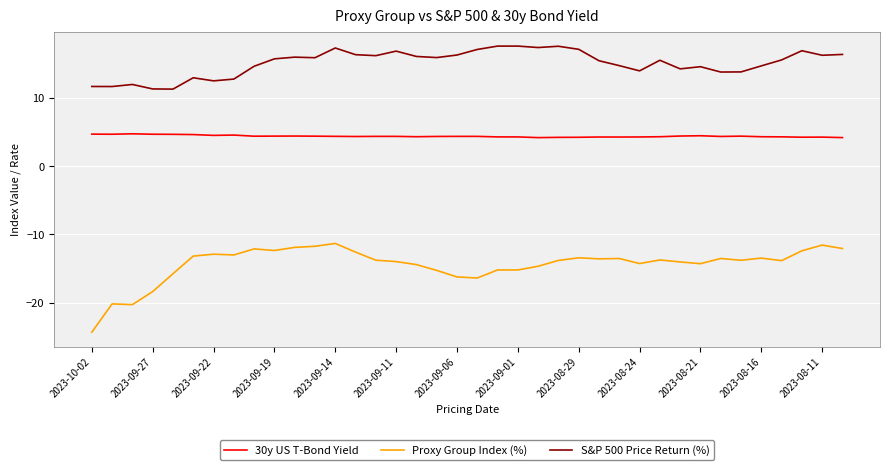

True or false: S&P 500 Price Return (%) and 30y US T-Bond Yield intersect in this chart.

False